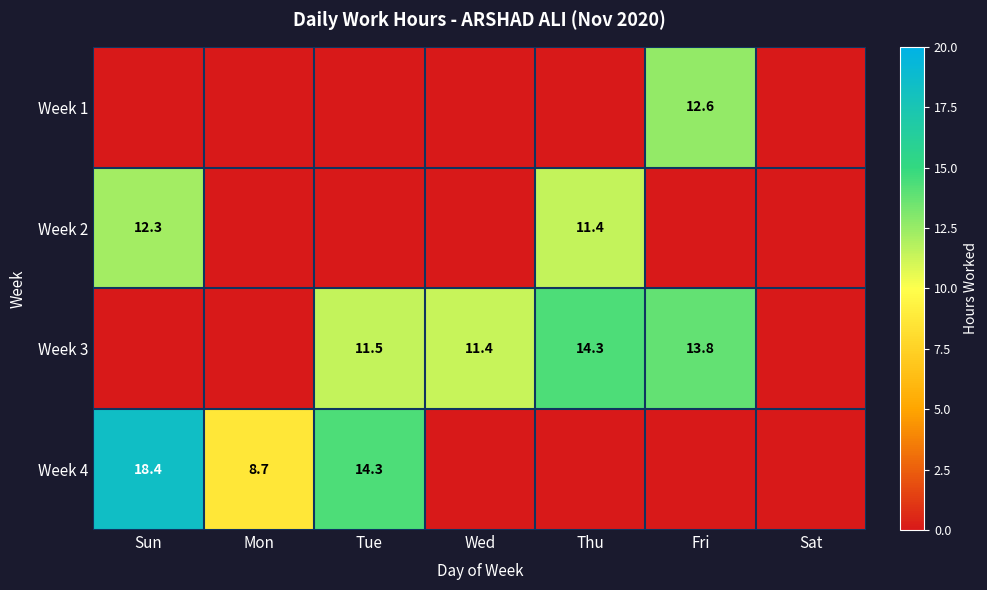

What is the difference between the highest and lowest values at Thu?

14.3